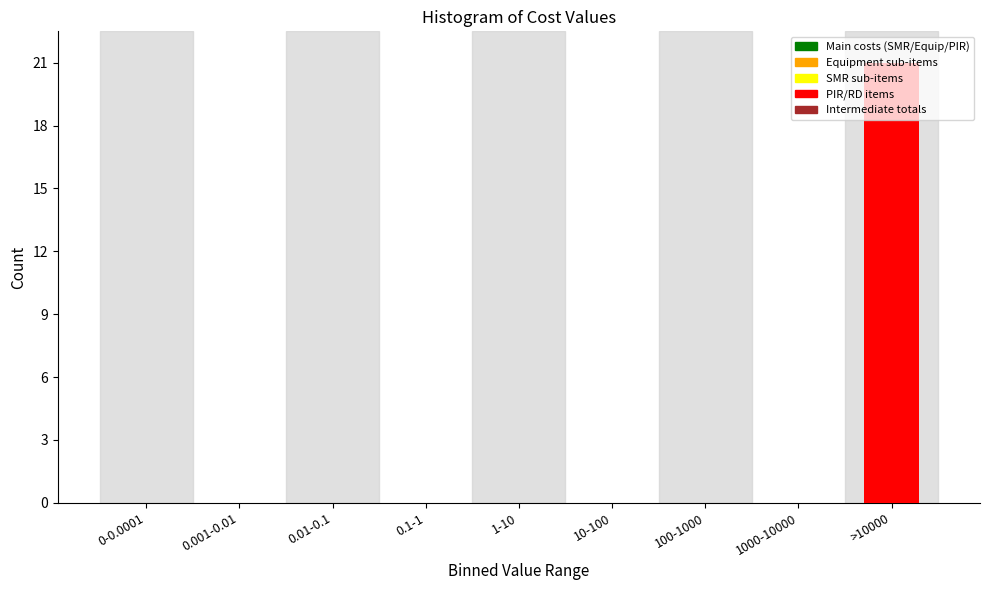

The value at 0.1-1 is 0. True or false?

True